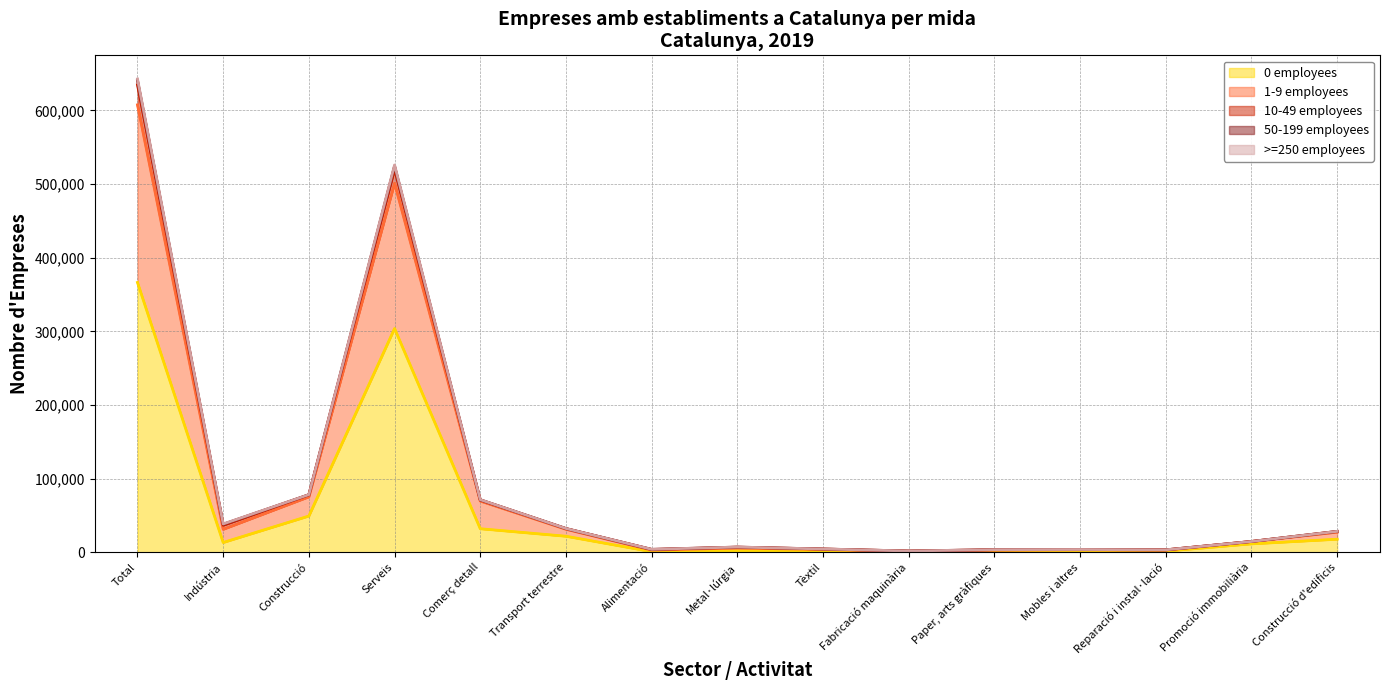

At which category is the sum across all series the highest?

Total